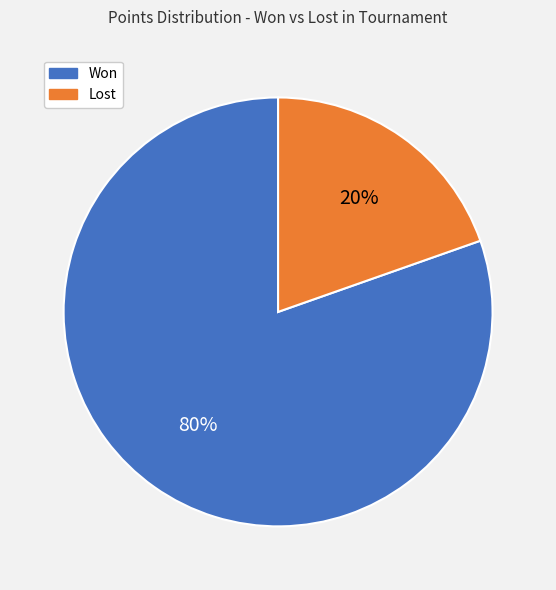

Combined, do Won and Lost account for over 50%?

Yes